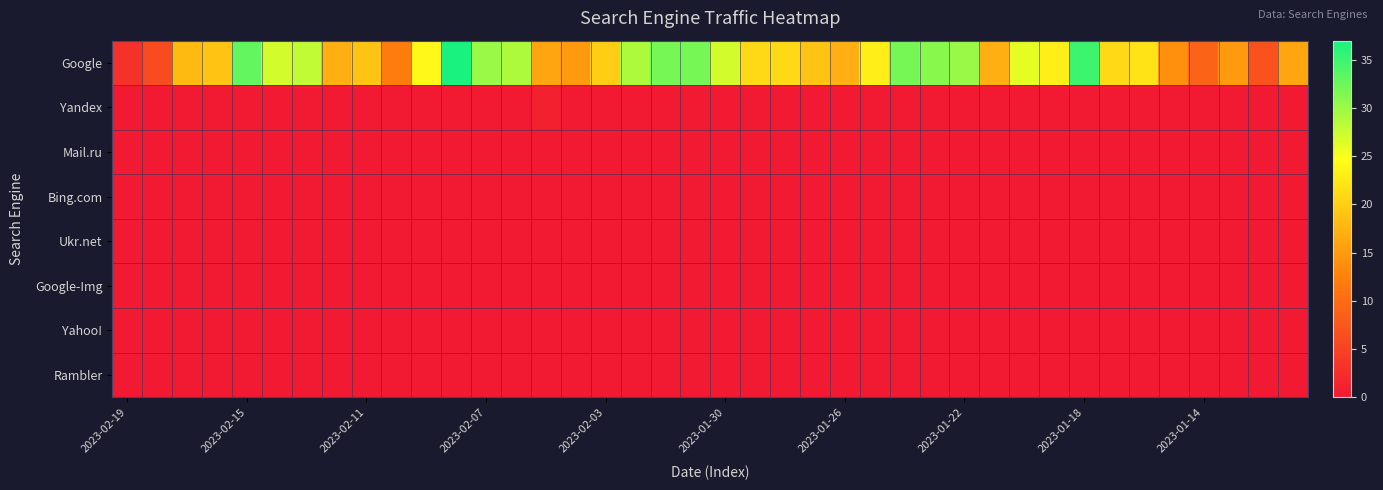

How many distinct data groups are displayed?

8